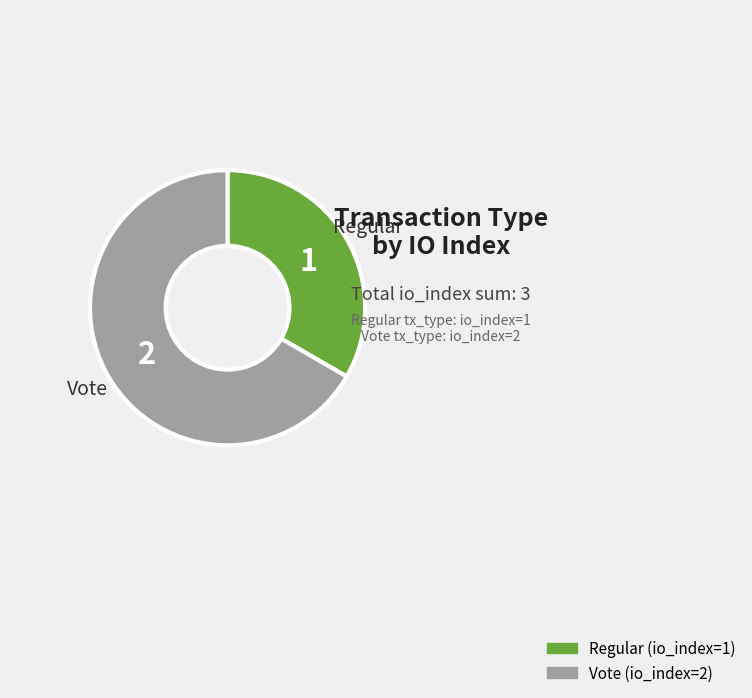

Rank the categories by value from lowest to highest.

Regular (io_index=1), Vote (io_index=2)